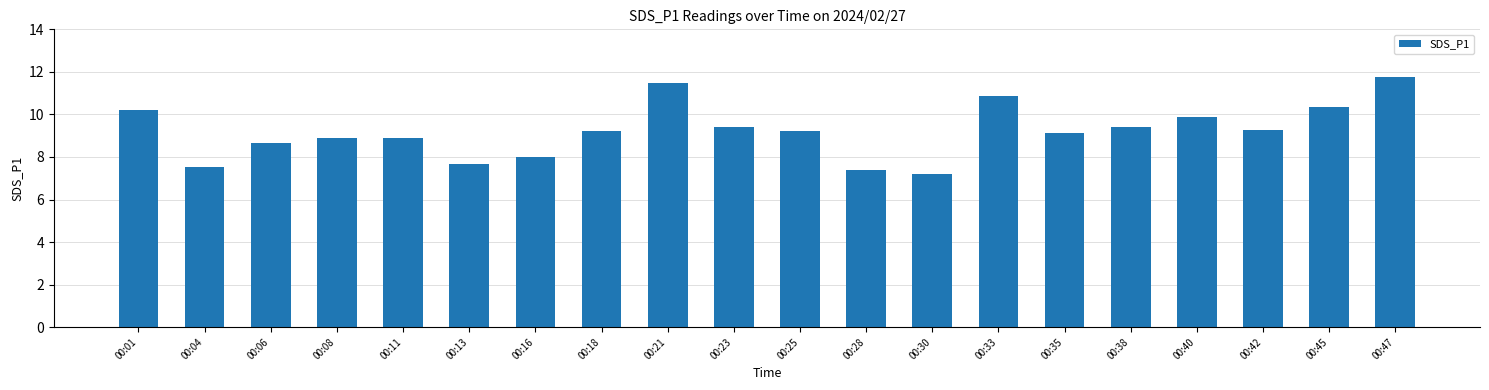

What is the value of the 19th bar from the left?

10.3